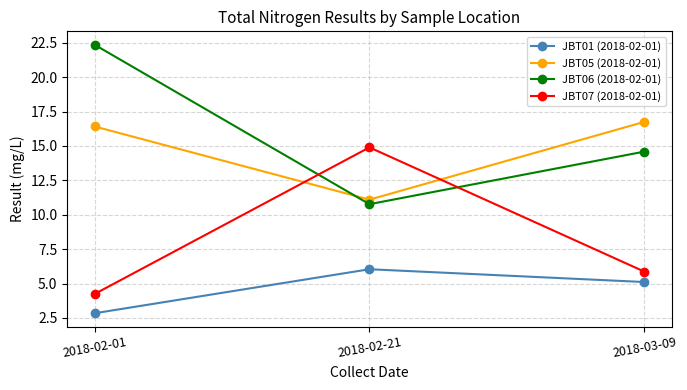

What are all the series names shown in the legend?

JBT01 (2018-02-01), JBT05 (2018-02-01), JBT06 (2018-02-01), JBT07 (2018-02-01)